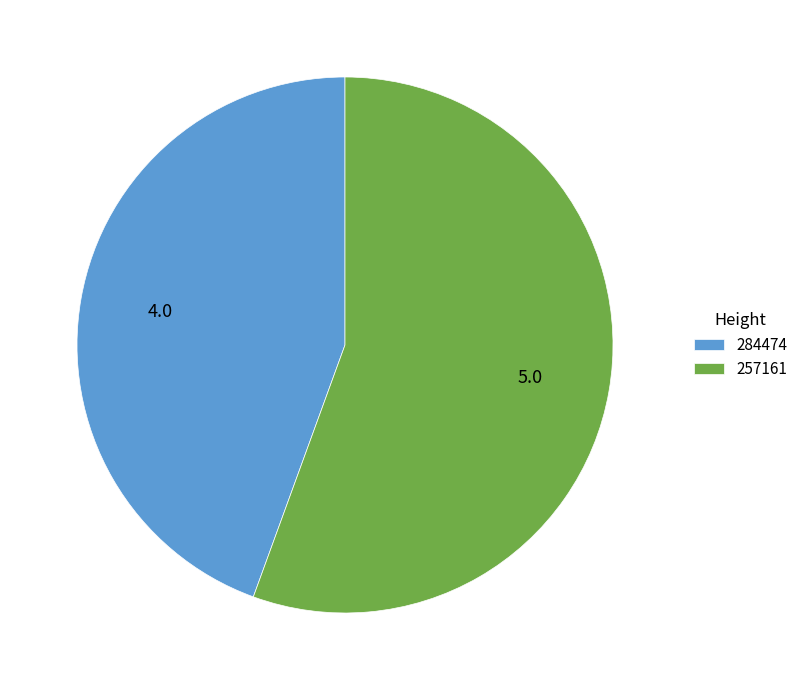

Rank the categories by value from highest to lowest.

257161, 284474